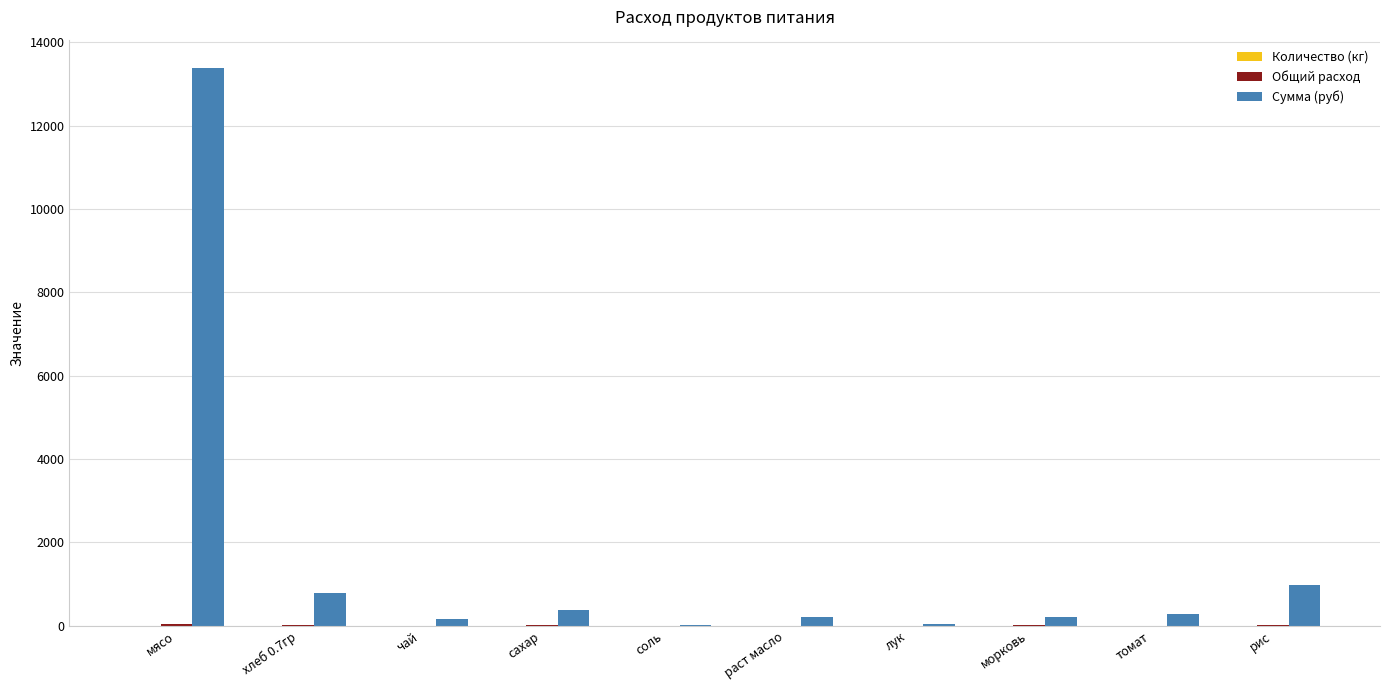

What is the total value across all series at рис?

1002.3